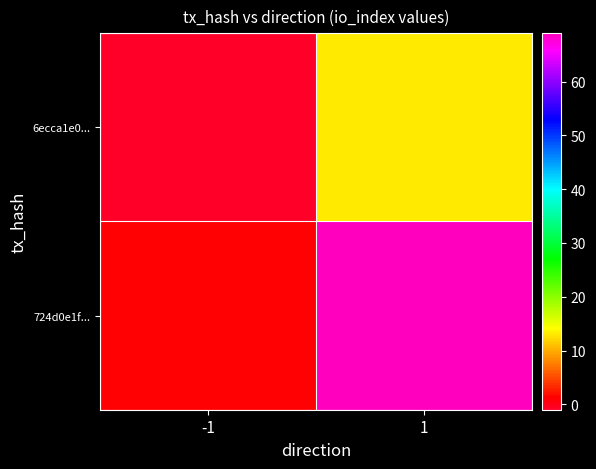

At which category is the sum across all series the highest?

1